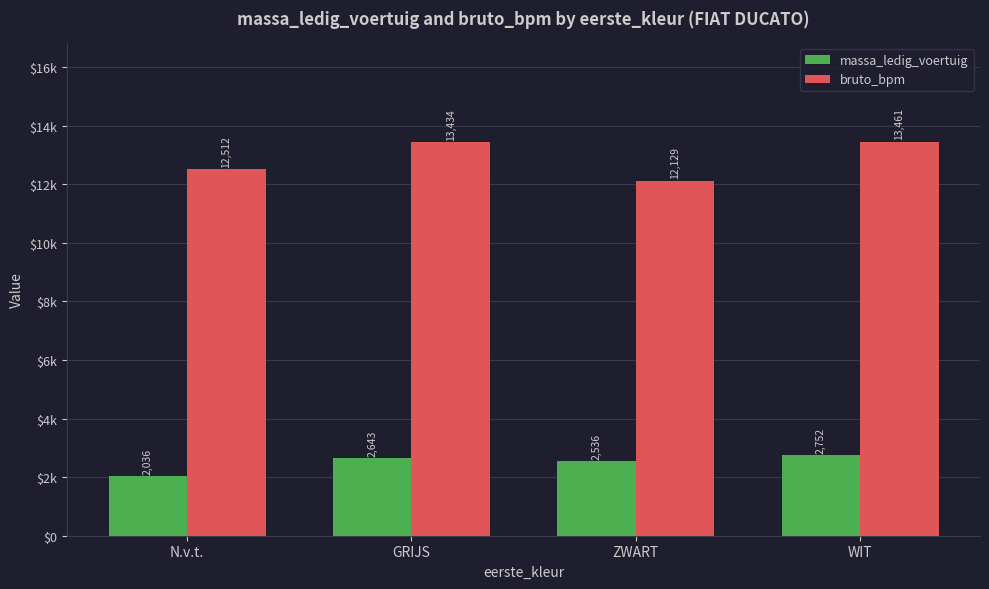

What are all the series names shown in the legend?

massa_ledig_voertuig, bruto_bpm